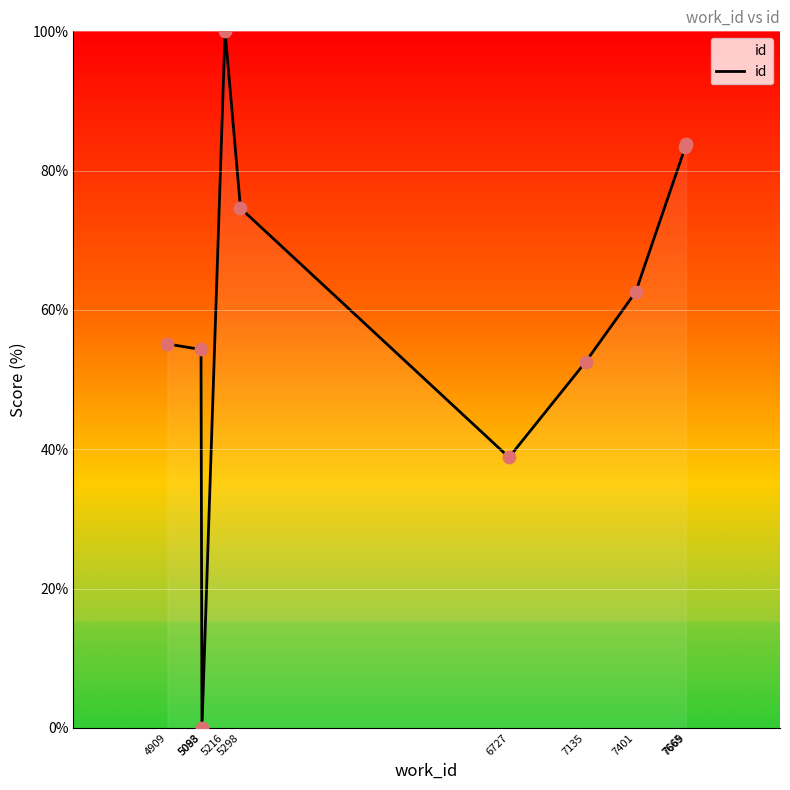

What is the change in value from 5093 to 7669?

+83.8